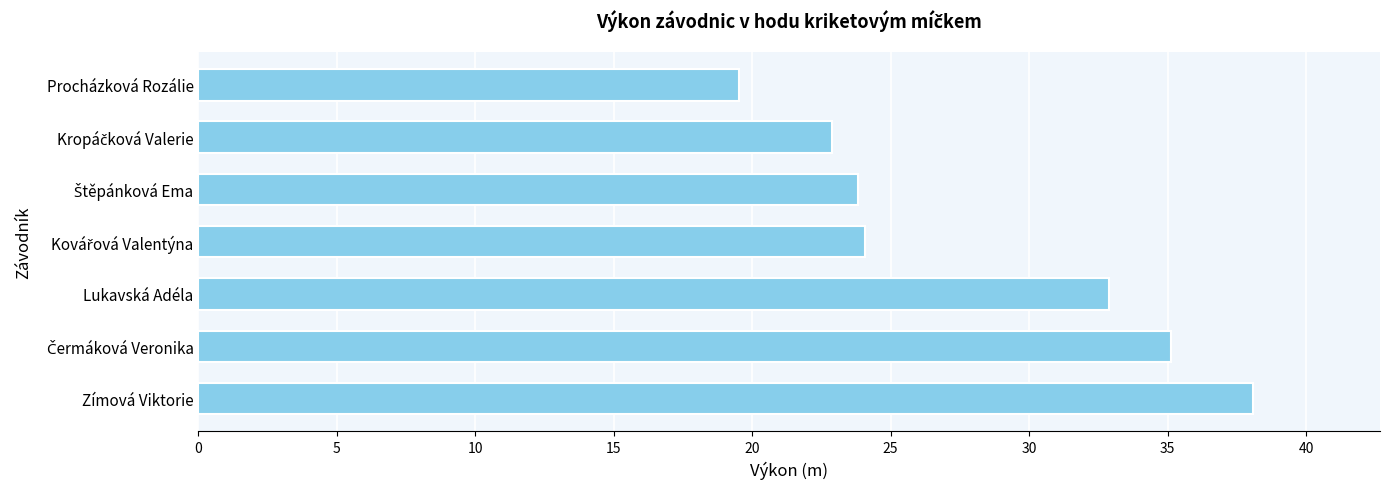

What is the difference between the maximum and minimum values?

18.6